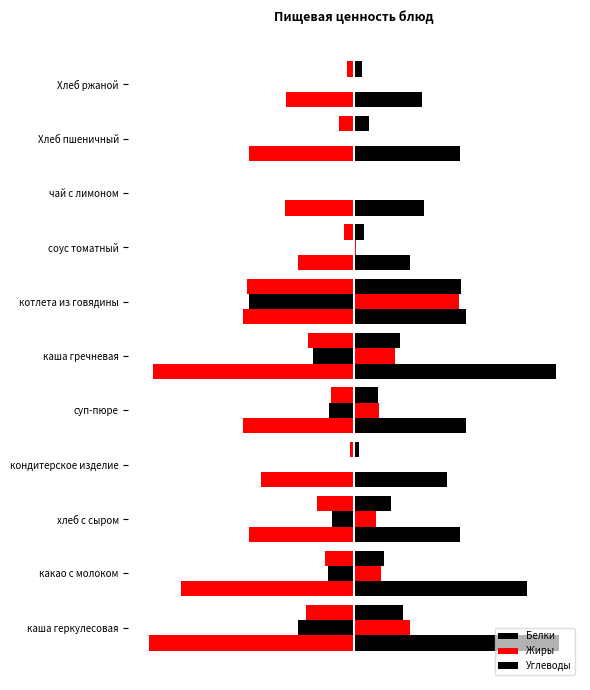

How many distinct data groups are displayed?

3